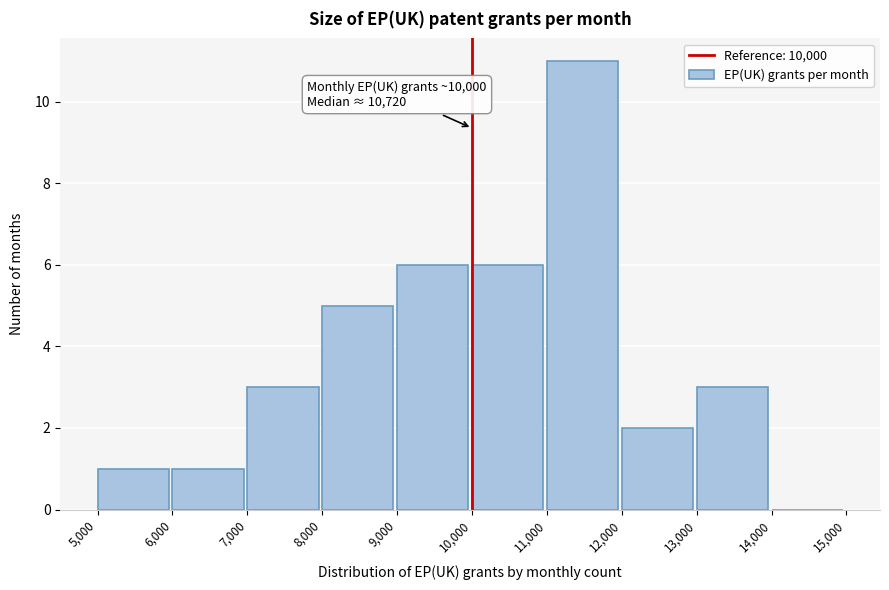

Which range on the x-axis has the tallest bar?

11,000 to 12,000